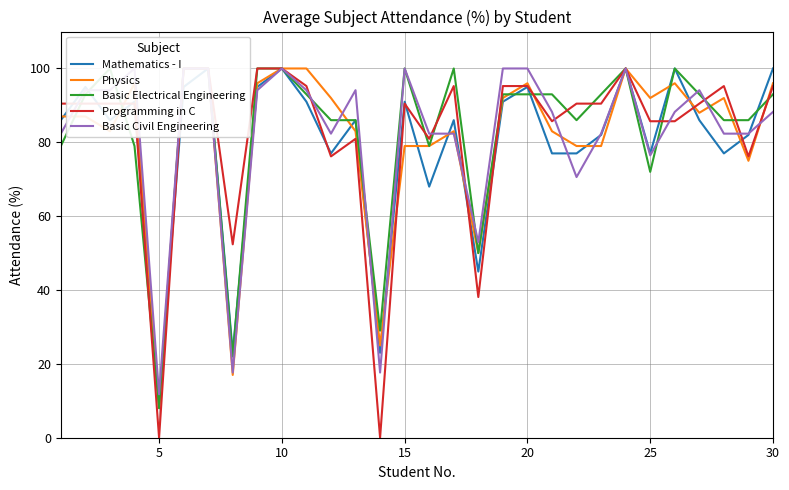

How many values in the Basic Electrical Engineering series are below 93?

13